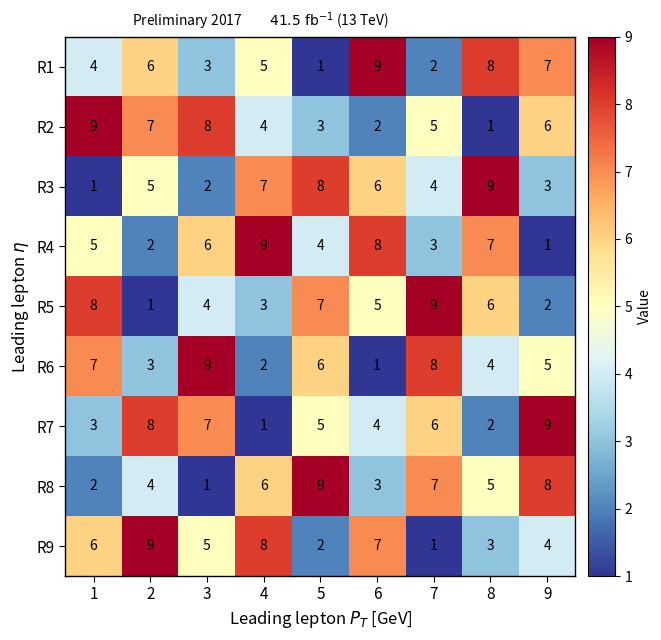

Rank the categories by R5 value from lowest to highest.

2, 9, 4, 3, 6, 8, 5, 1, 7